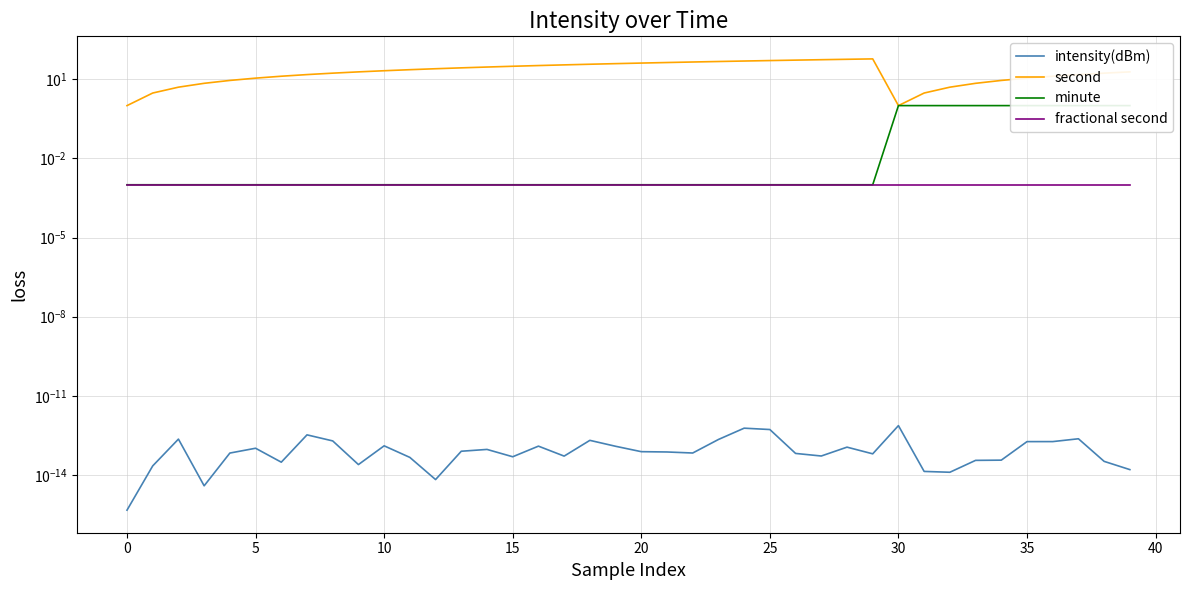

True or false: fractional second has a value of 0.0 at 15.

True